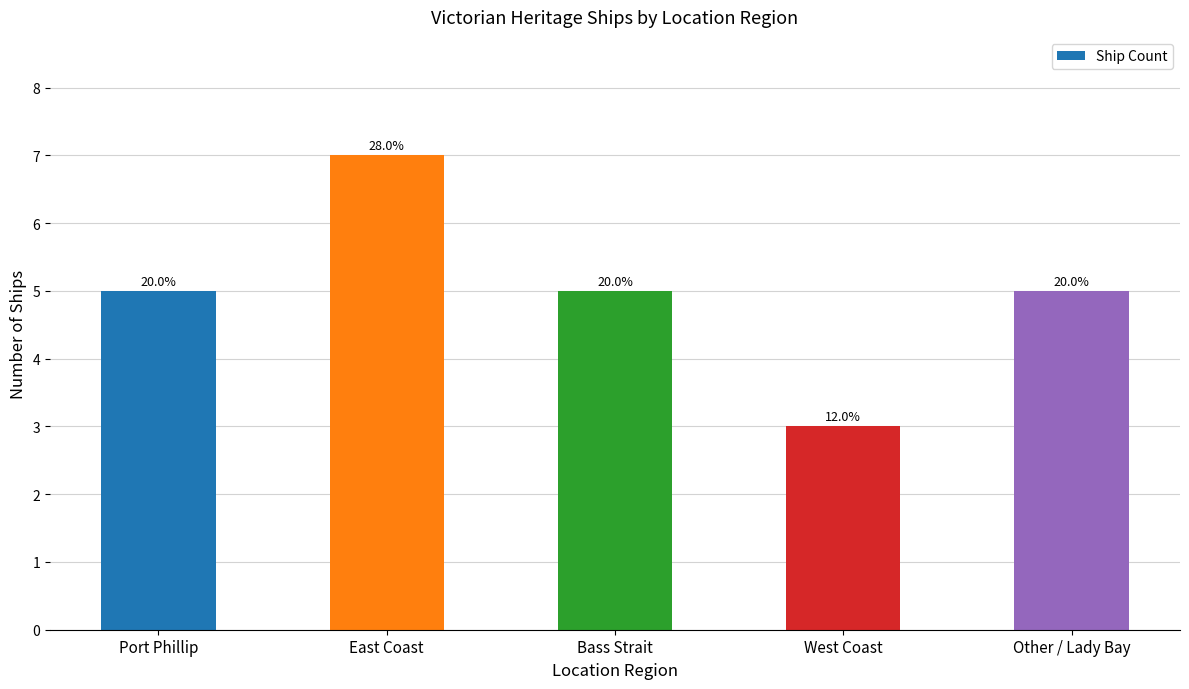

What is the value of the 5th bar from the left?

5